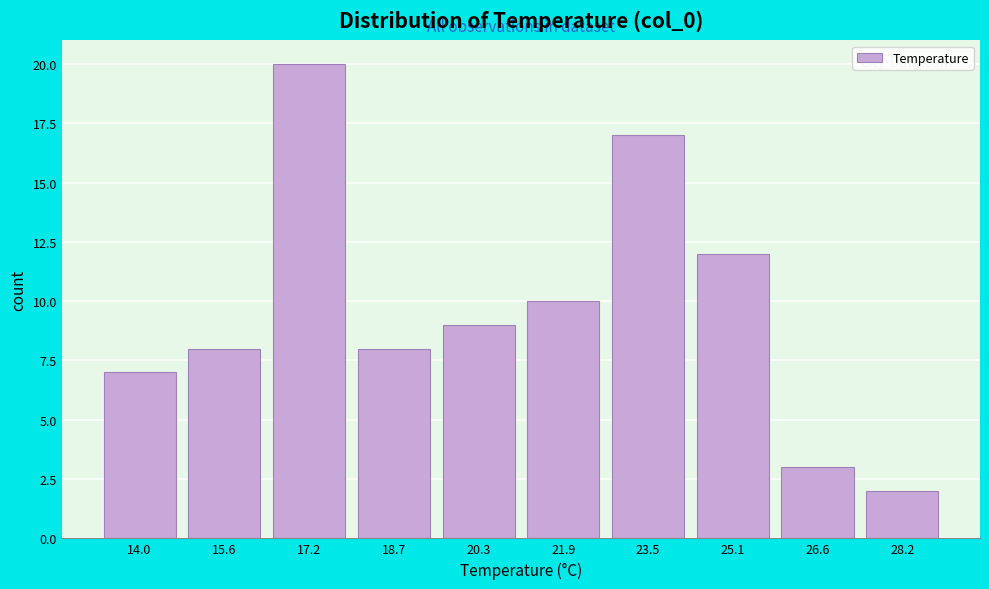

Reading right to left, transcribe all the data shown in this chart.

2	3	12	17	10	9	8	20	8	7